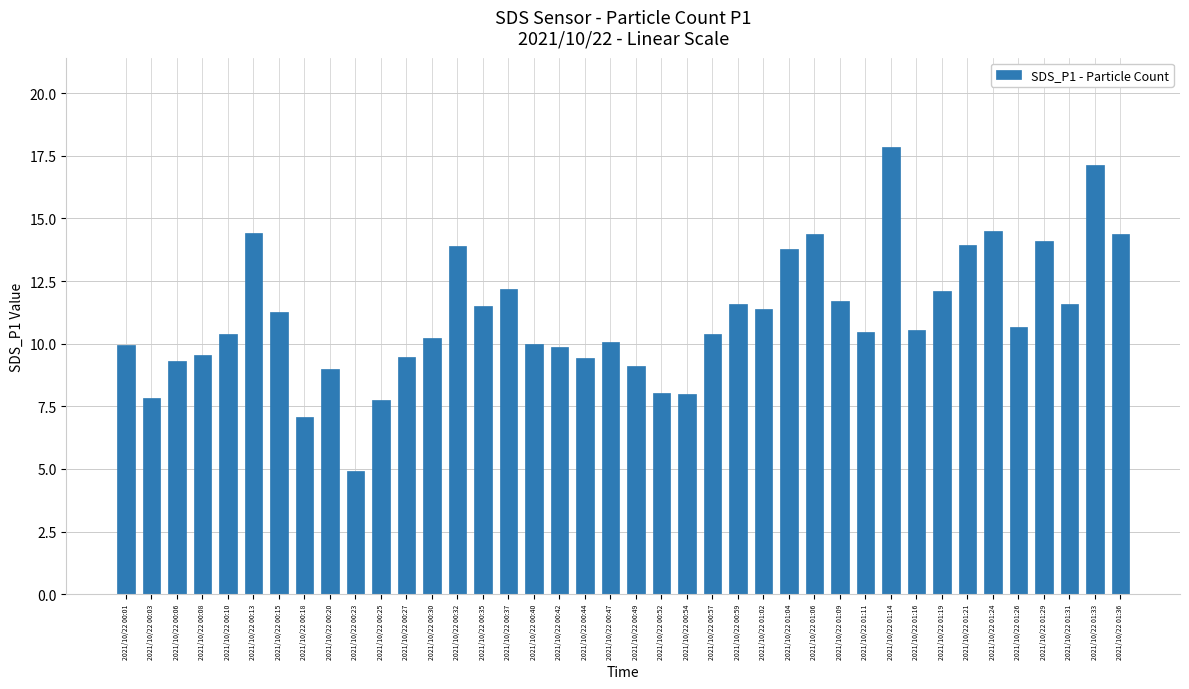

What is the value of the 14th bar from the left?

13.9